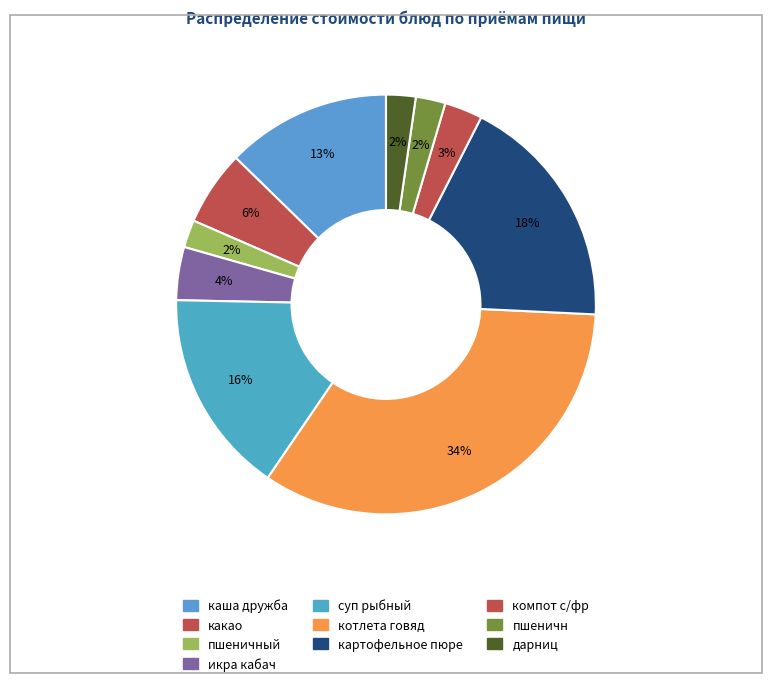

To the nearest percent, what is the average slice percentage?

10%